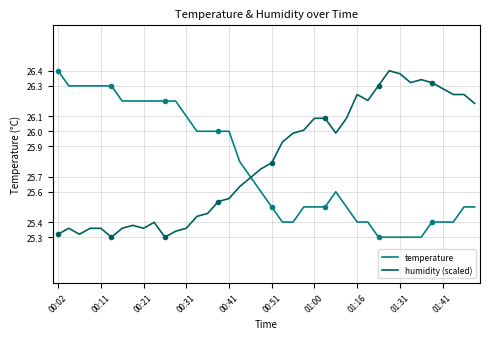

At which label does humidity (scaled) reach its peak?

31